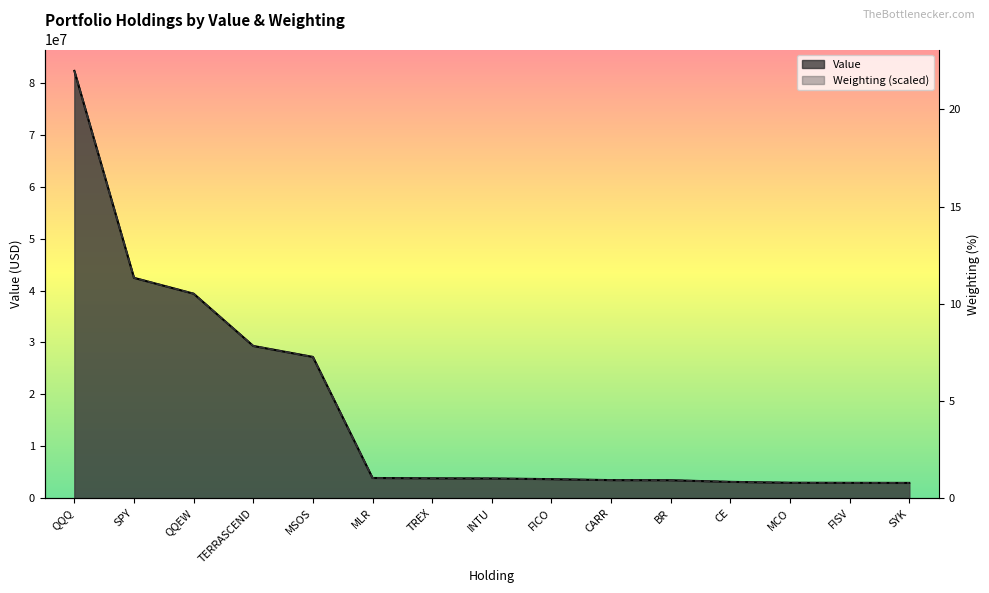

Is the value of Value at SPY greater than the value of Weighting at TERRASCEND?

Yes